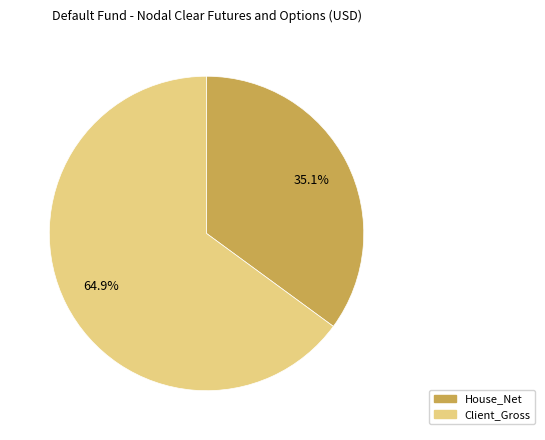

Is there any slice that represents more than half of the pie?

Yes